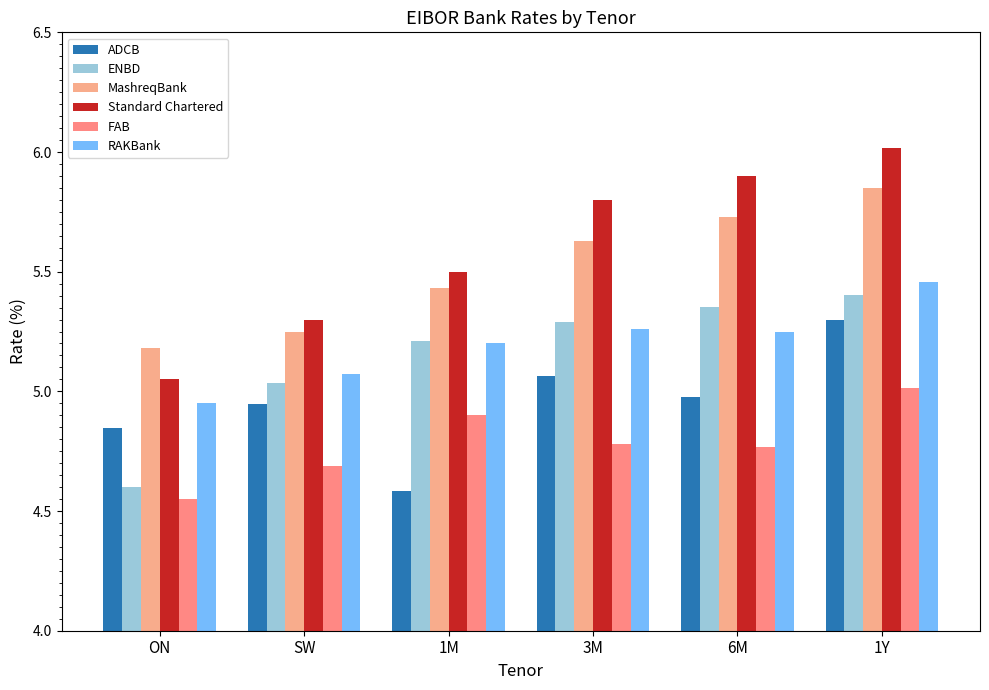

How many bars are there in each group?

6